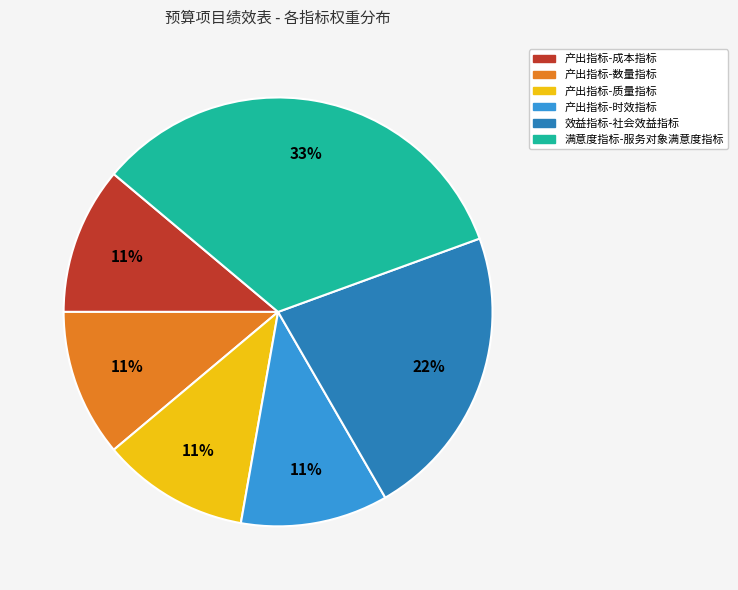

What is the ratio of the value at 产出指标-成本指标 to the value at 效益指标-社会效益指标?

0.5